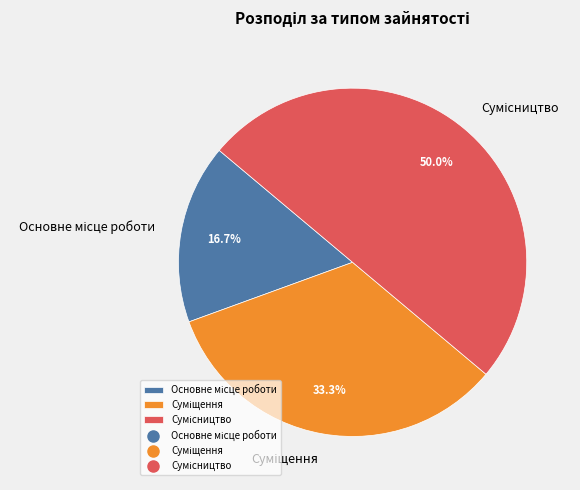

Is there a majority slice in this chart?

No